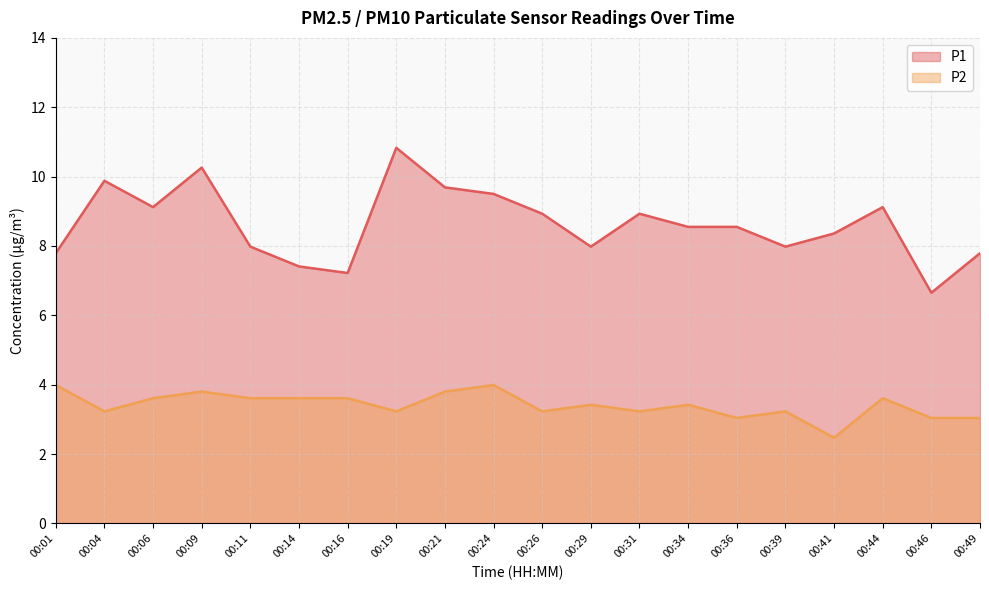

What is the highest value of the P1 series?

10.8